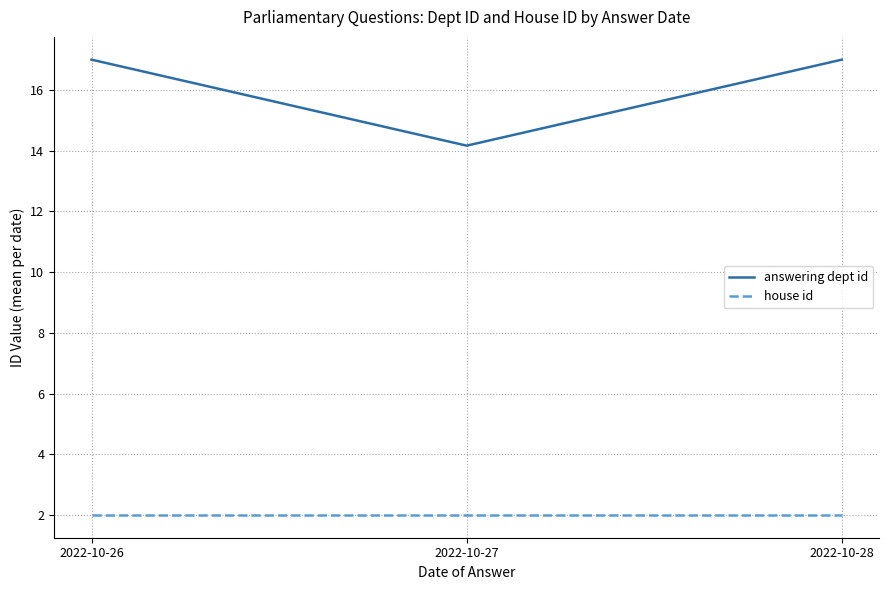

What value does the answering dept id series have at 2022-10-27?

14.2